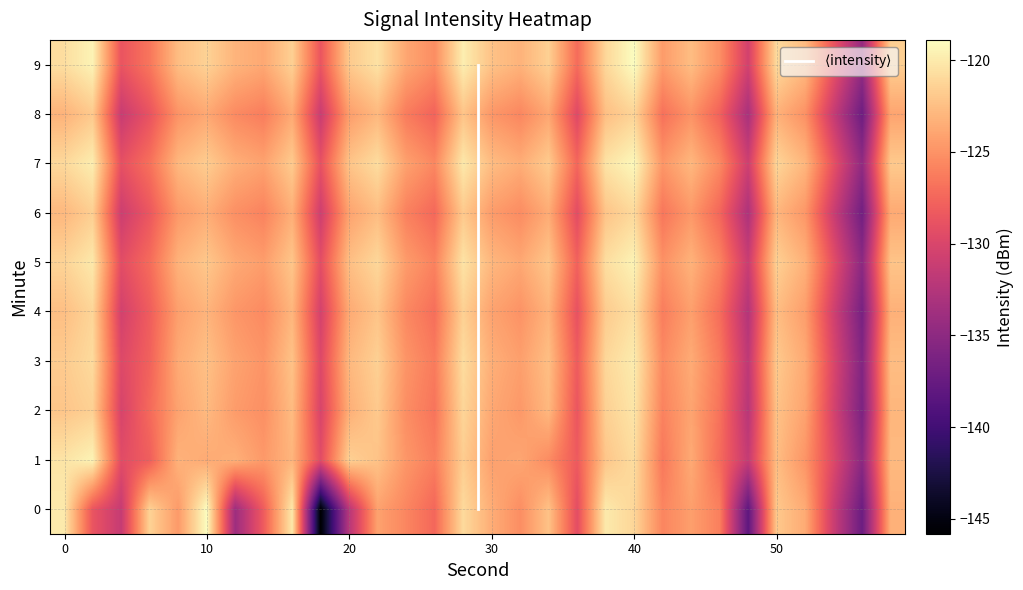

List the series in order of their peak value, lowest first.

8, 6, 4, 2, 3, 1, 7, 5, 0, 9